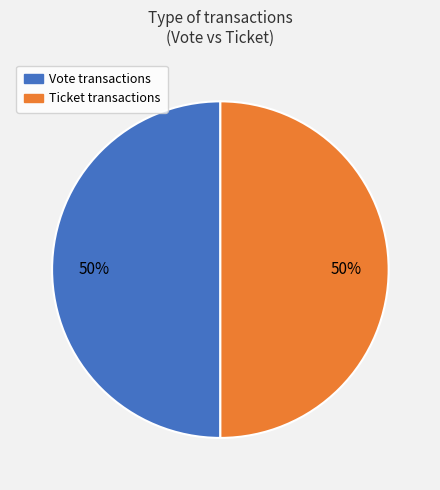

Is it true that Ticket is 50% of the pie?

True